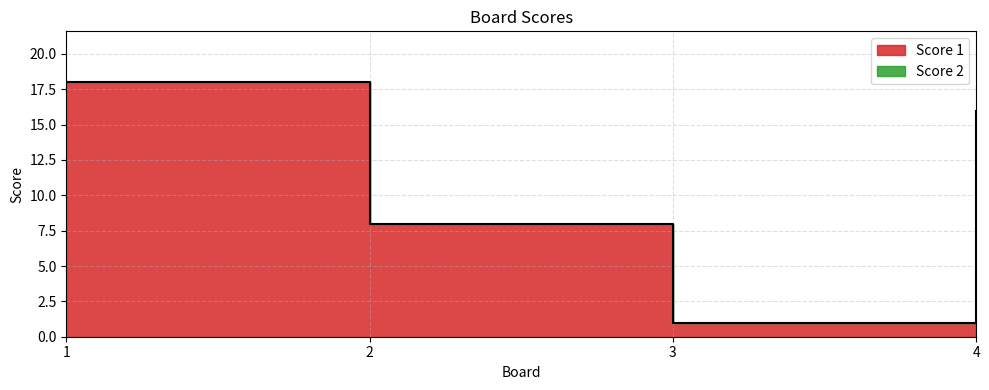

At which category is the sum across all series the highest?

1